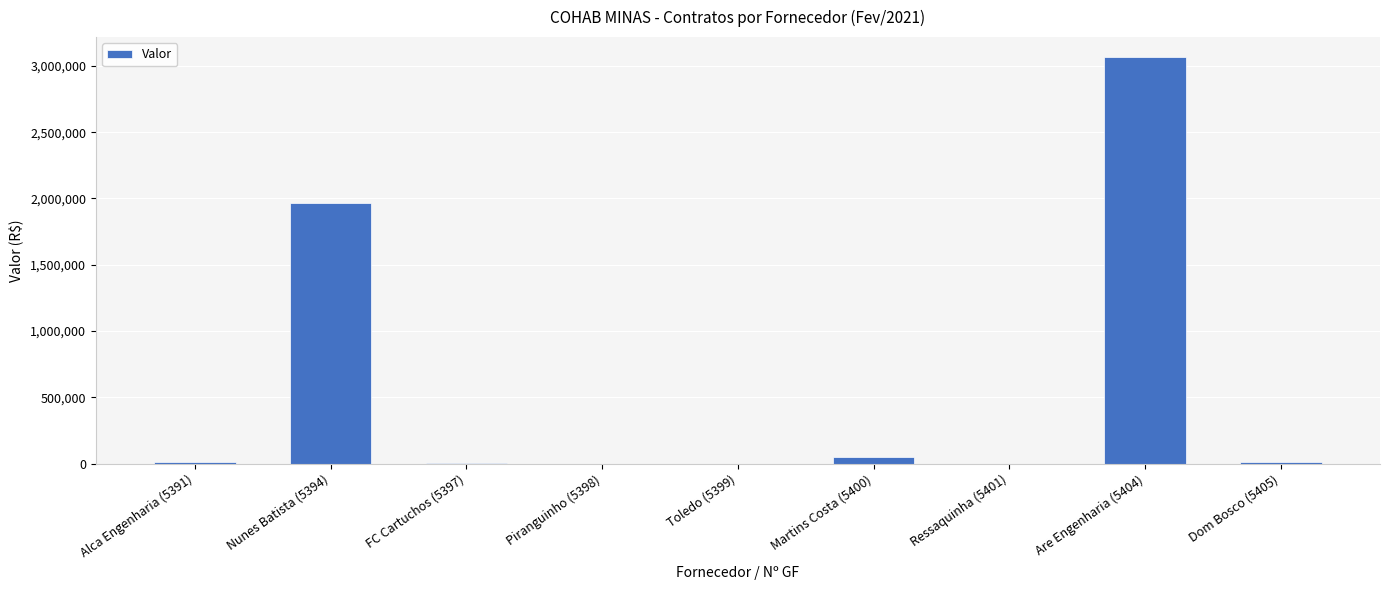

How many series are shown in this chart?

1